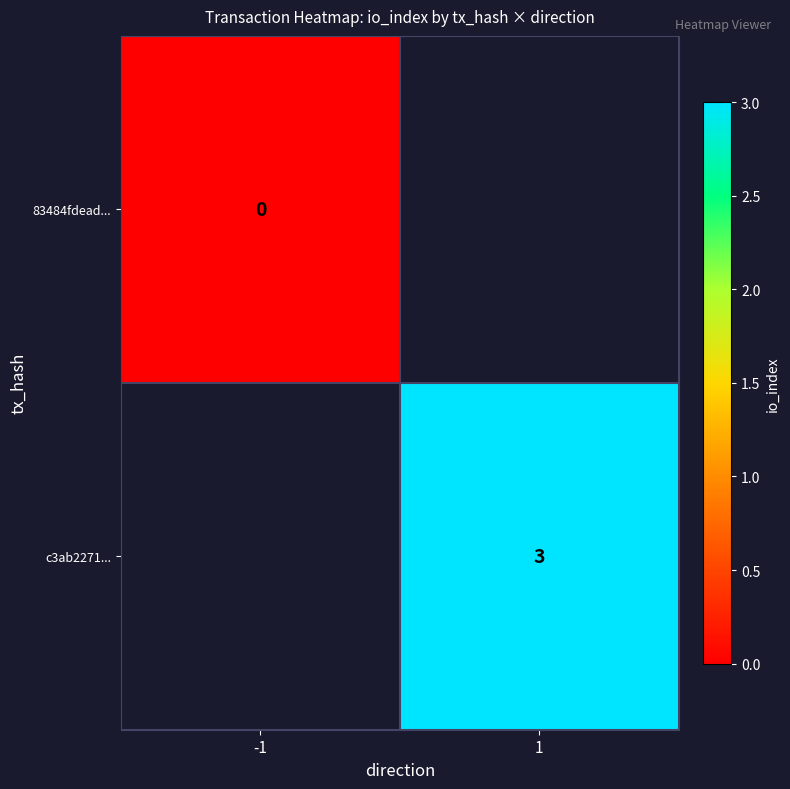

Is it true that c3ab2271... equals 2 at 1?

False